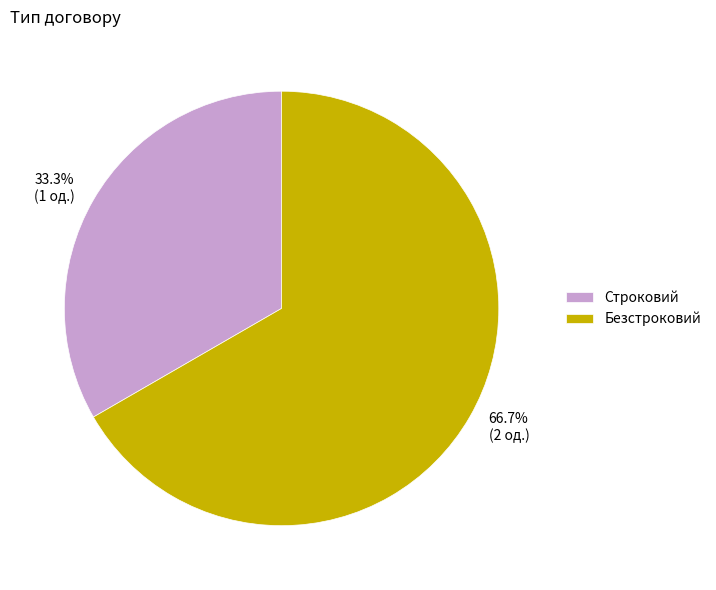

To the nearest percent, what is the average slice percentage?

50%